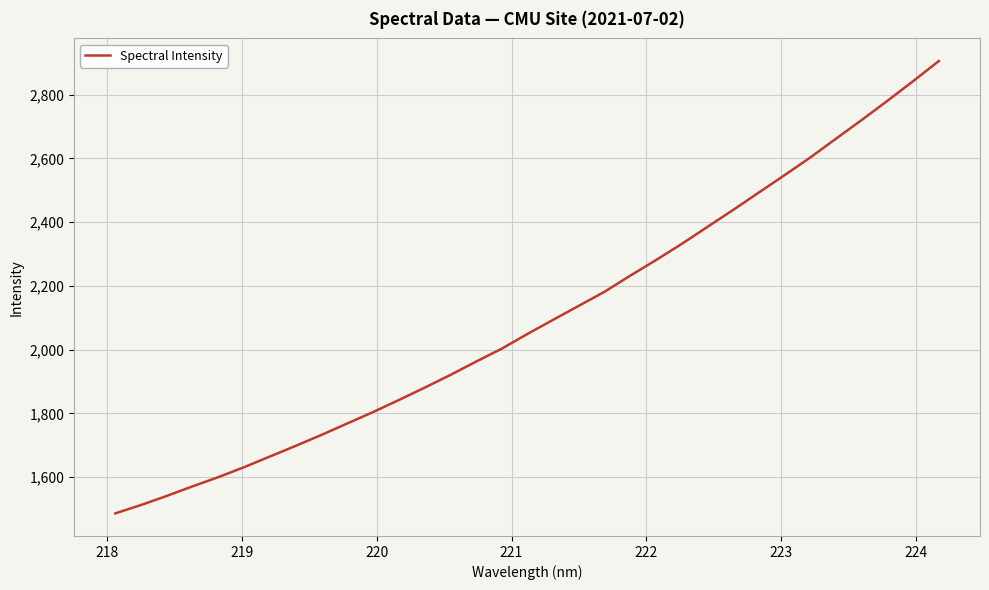

What is the greatest value displayed?

2905.2